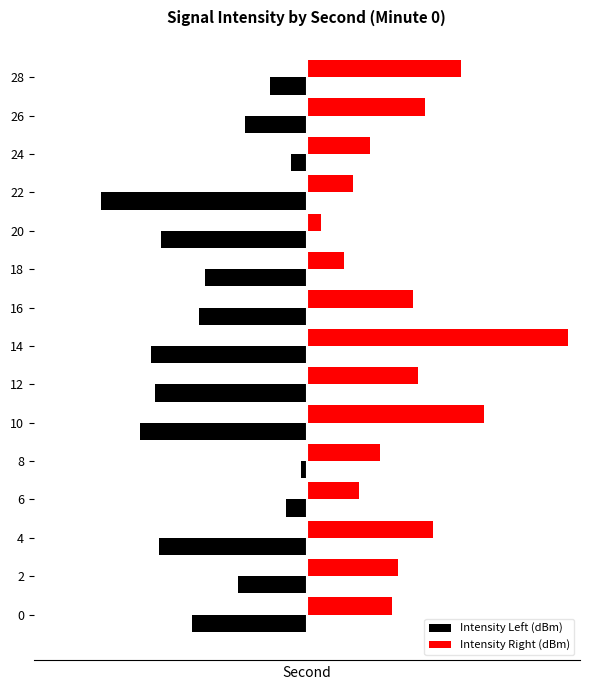

What are all the series names shown in the legend?

Intensity Left (dBm), Intensity Right (dBm)